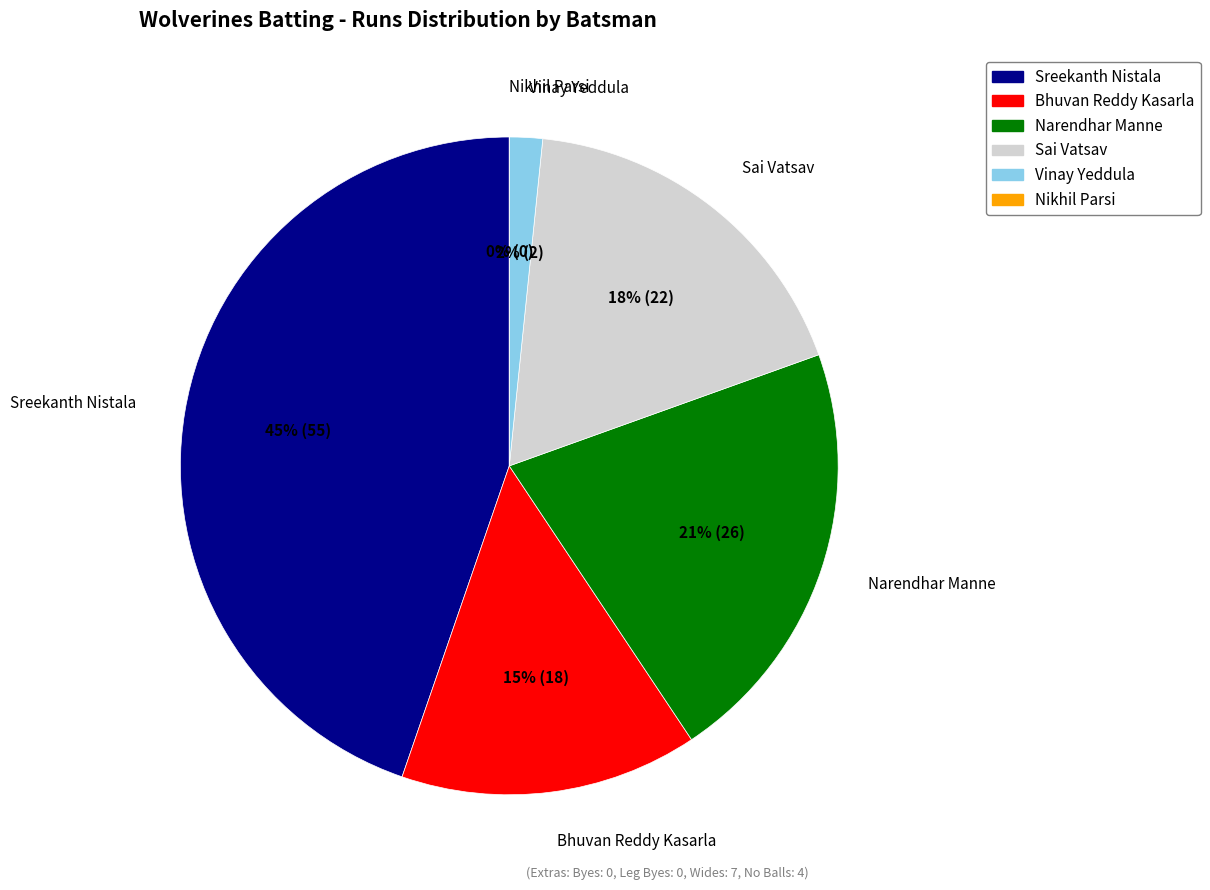

Which slice is the largest?

Sreekanth Nistala